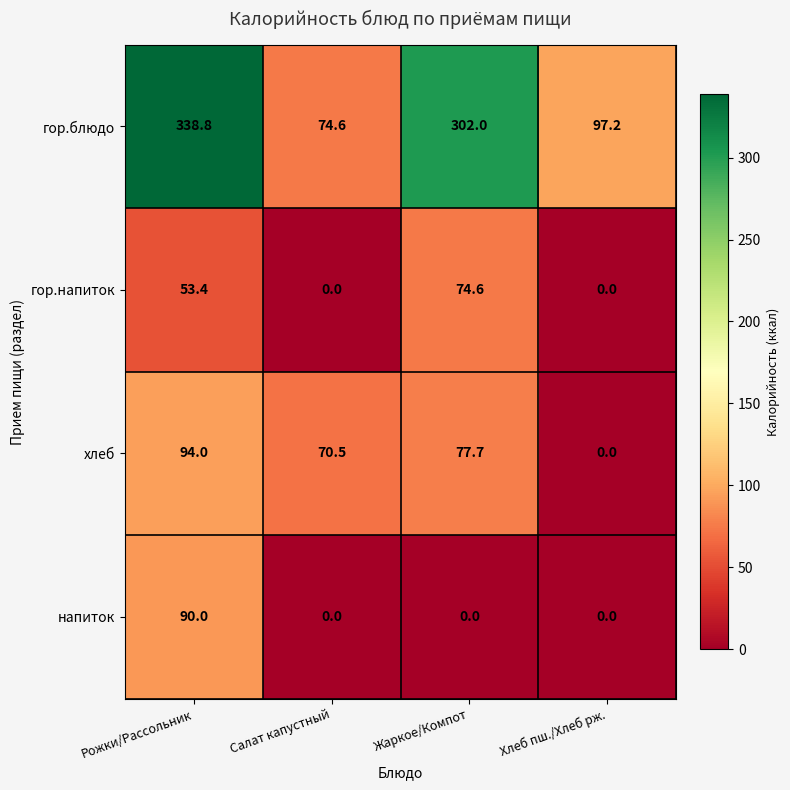

Which category has the lowest value in the хлеб series?

Хлеб пш./Хлеб рж.